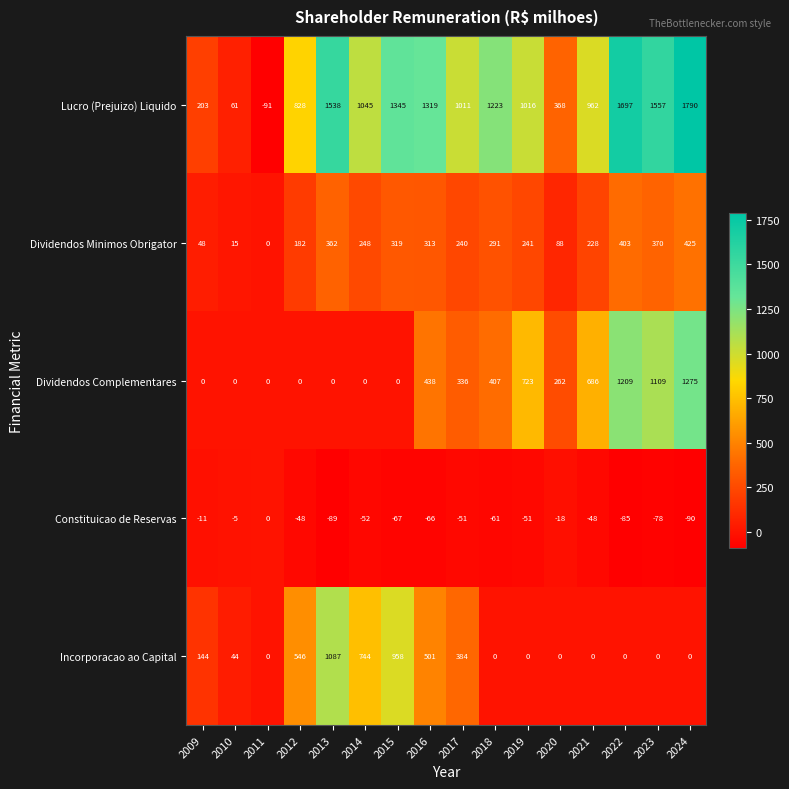

Is it true that Incorporacao ao Capital equals 0 at 2021?

True